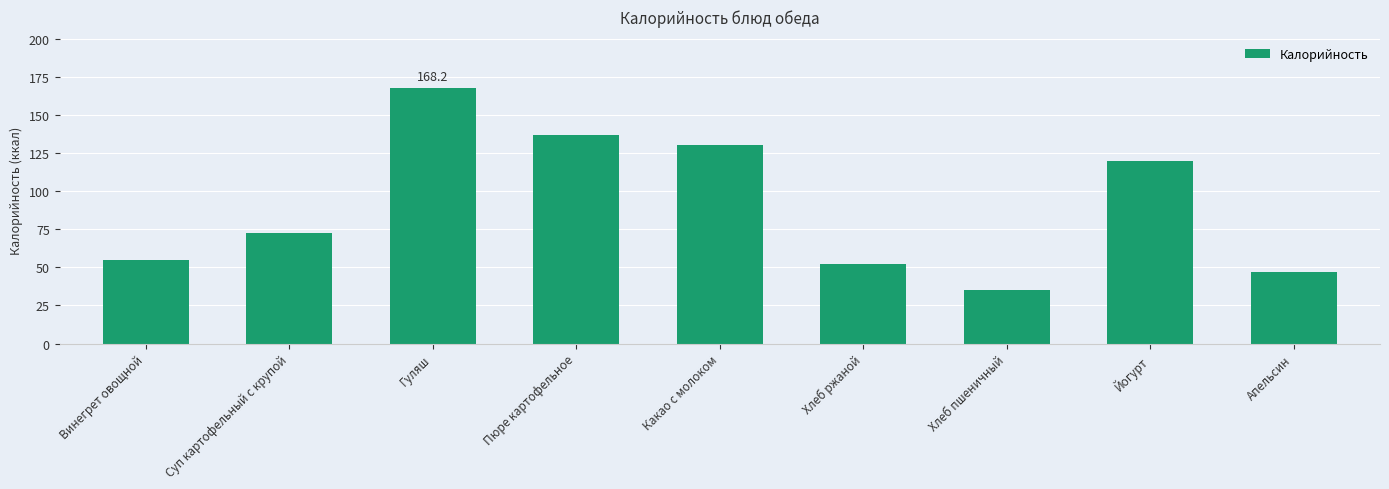

Count the number of data series in this chart.

1